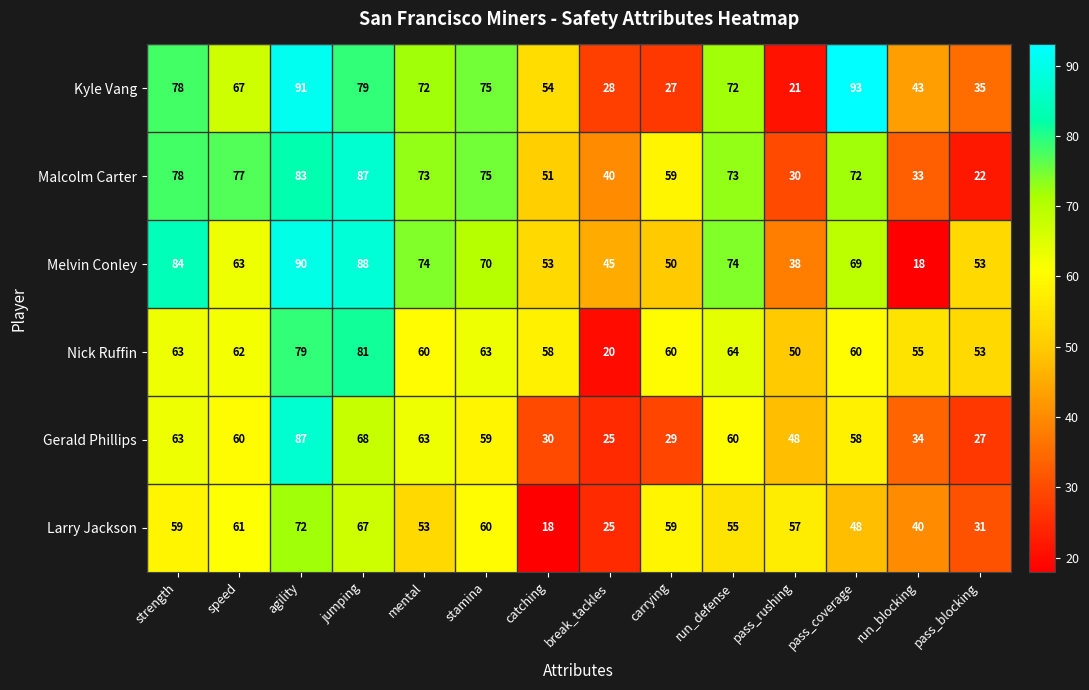

At which category does the chart reach its peak across all series?

pass_coverage